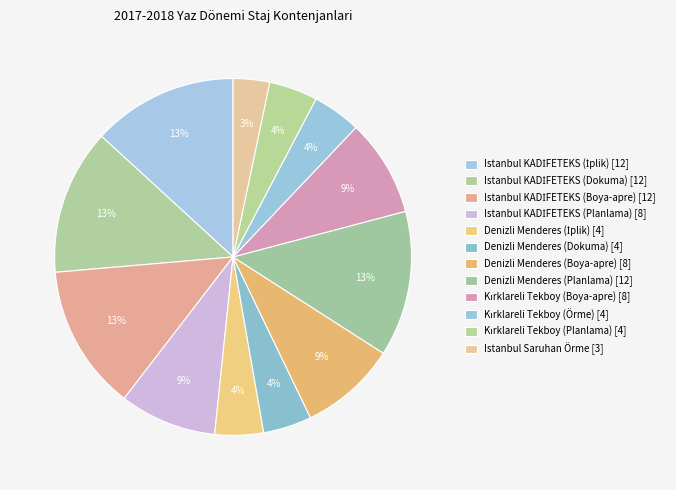

To the nearest percent, what percentage of the pie is Denizli Menderes (Boya-apre)?

9%